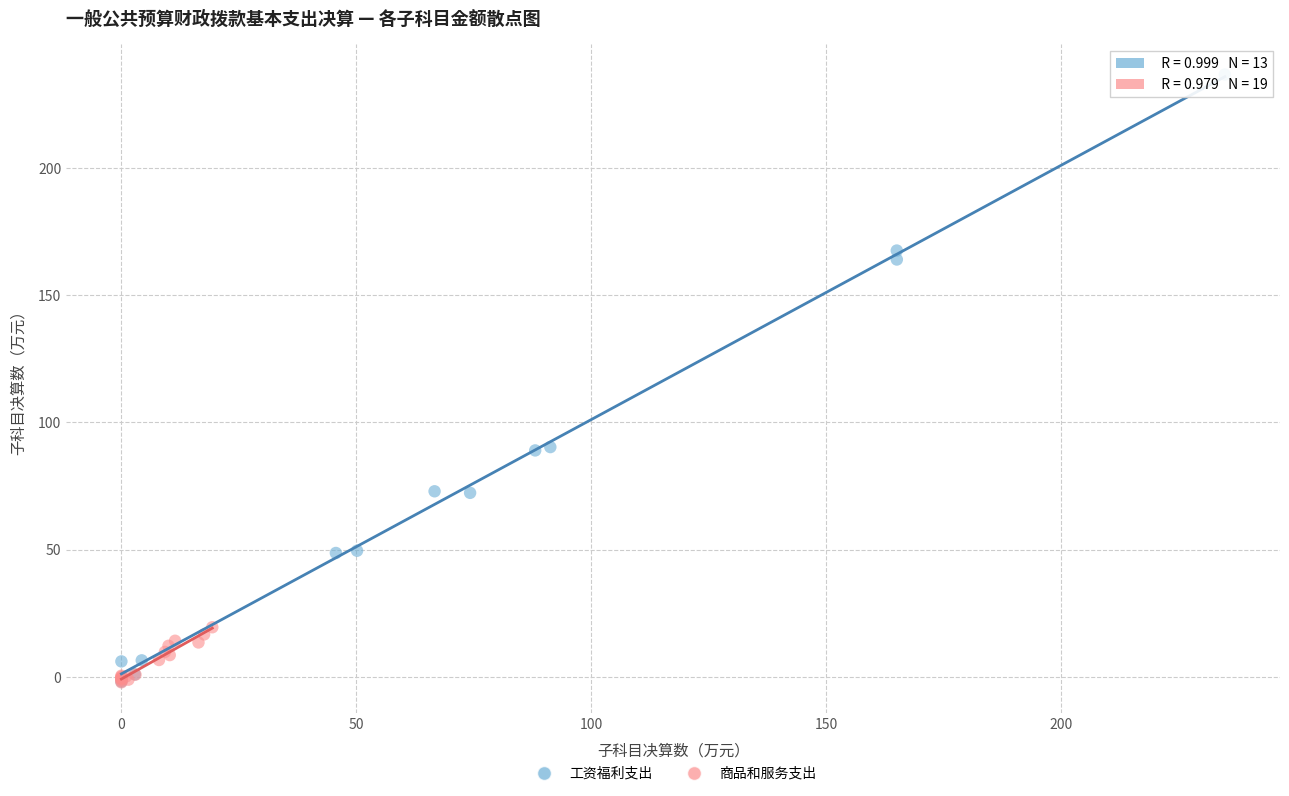

Which series has the largest Y range (max minus min)?

工资福利支出